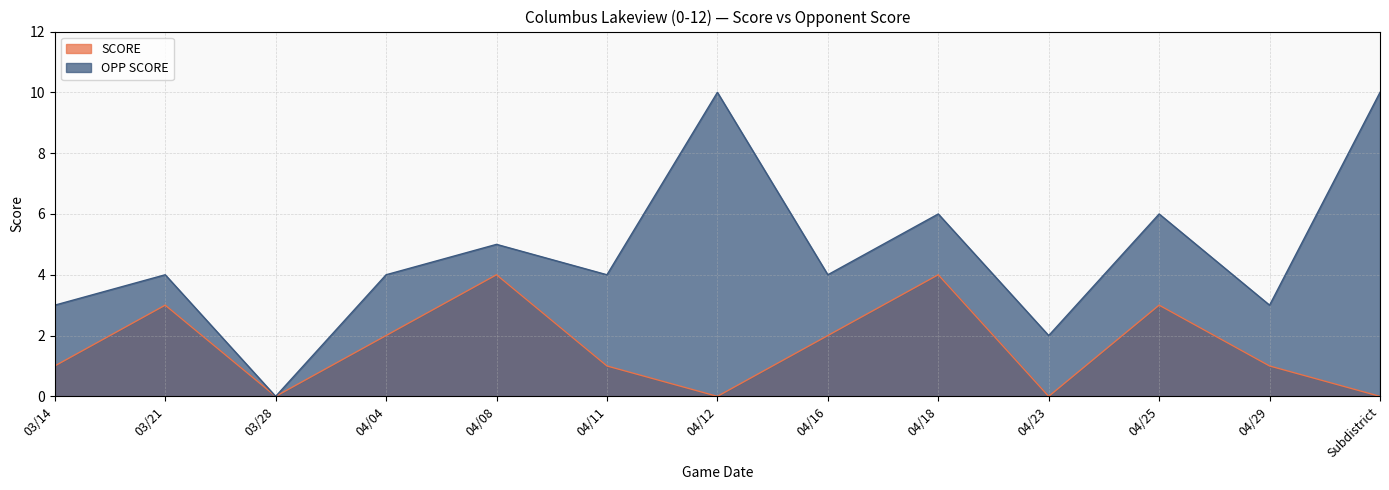

What is the total value across all series at 04/16?

6